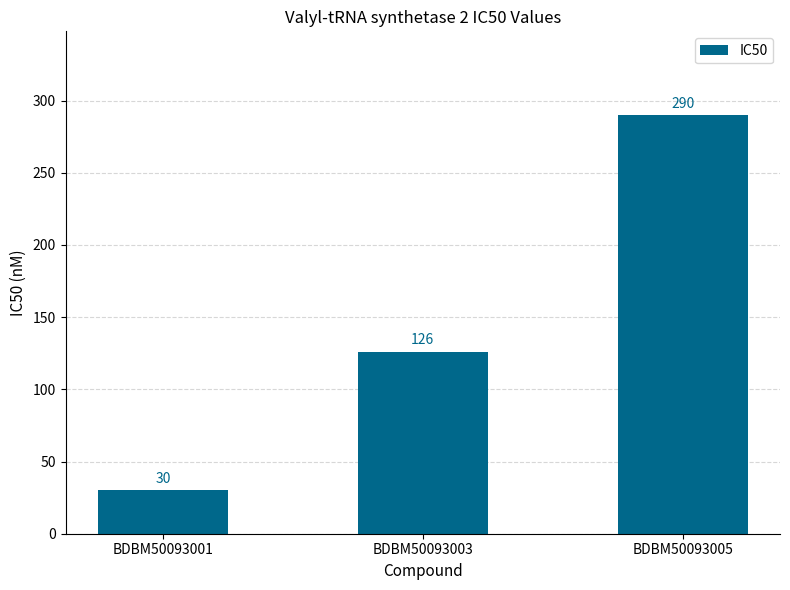

What is the change in value from BDBM50093003 to BDBM50093005?

+164